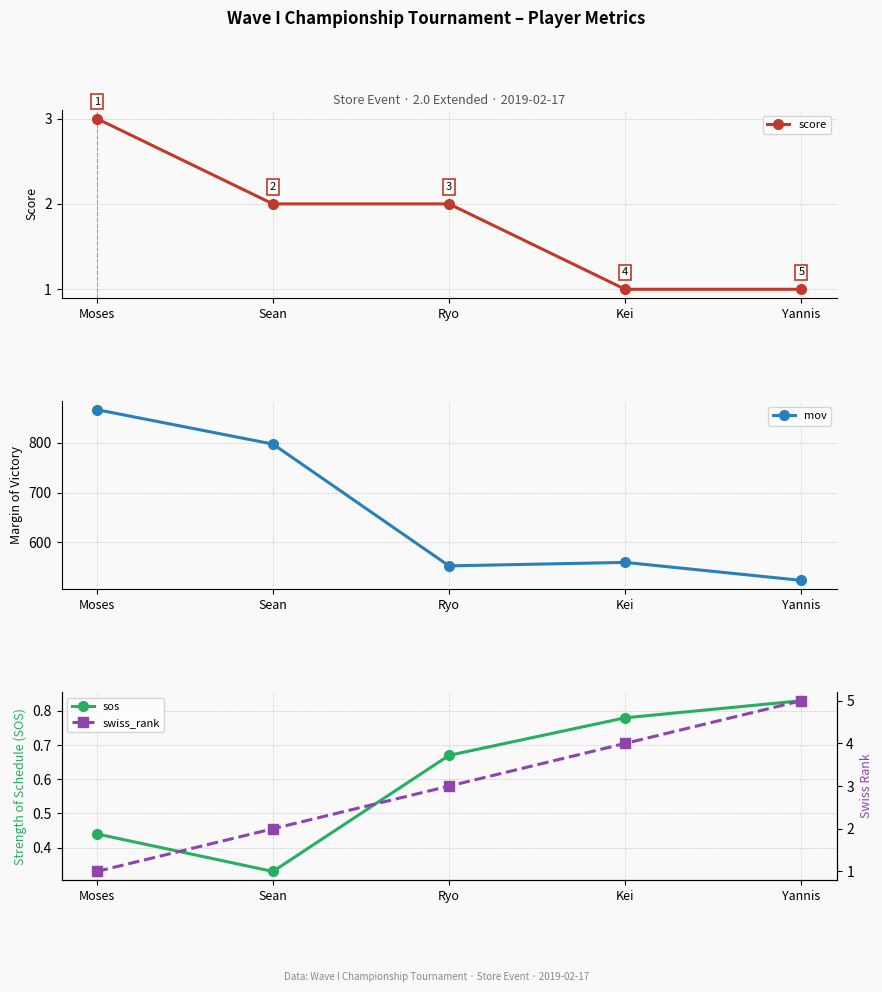

Is it true that score equals 3.0 at Ryo?

False